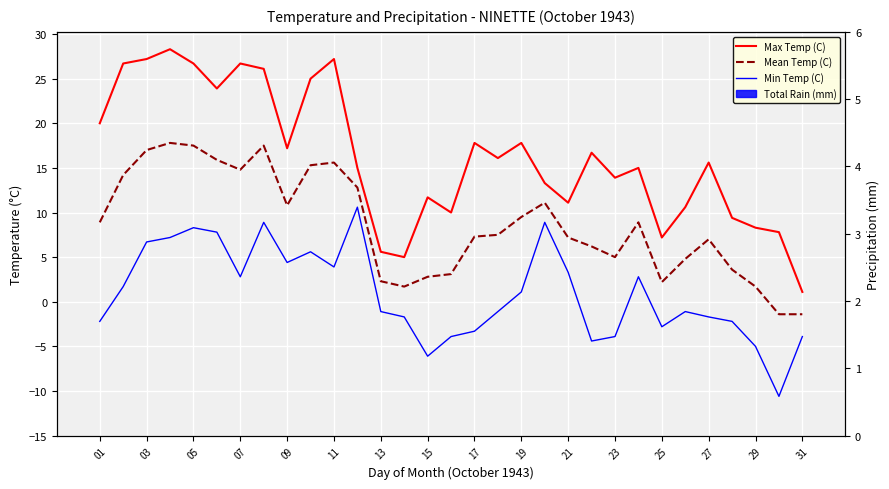

How many values in the Max Temp (C) series exceed 15?

16